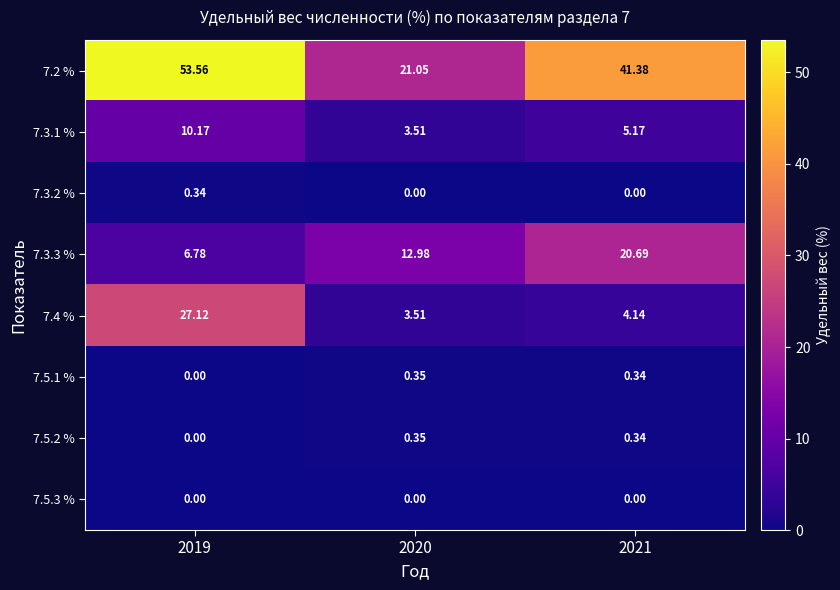

Is the value of 7.4 % at 2019 greater than the value of 7.3.3 % at 2020?

Yes